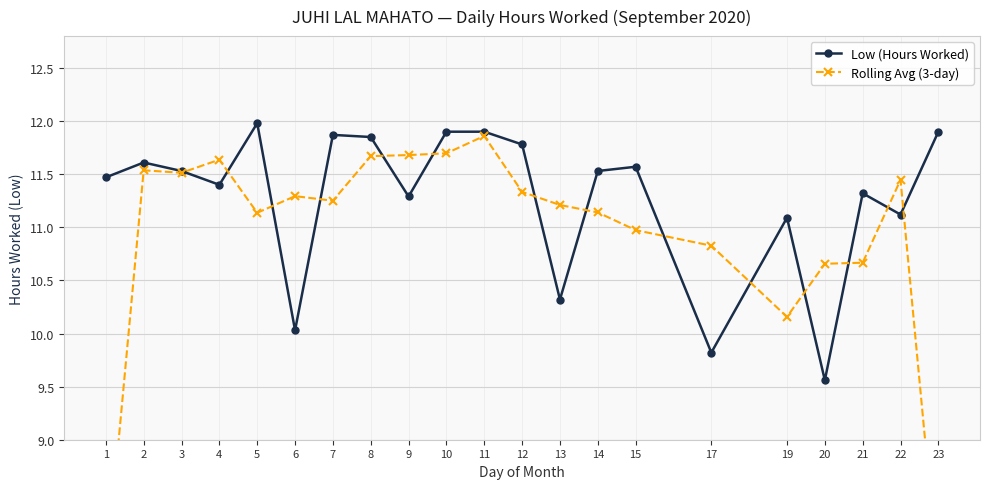

Between 9 and 20, which series saw the biggest shift?

Low (Hours Worked)